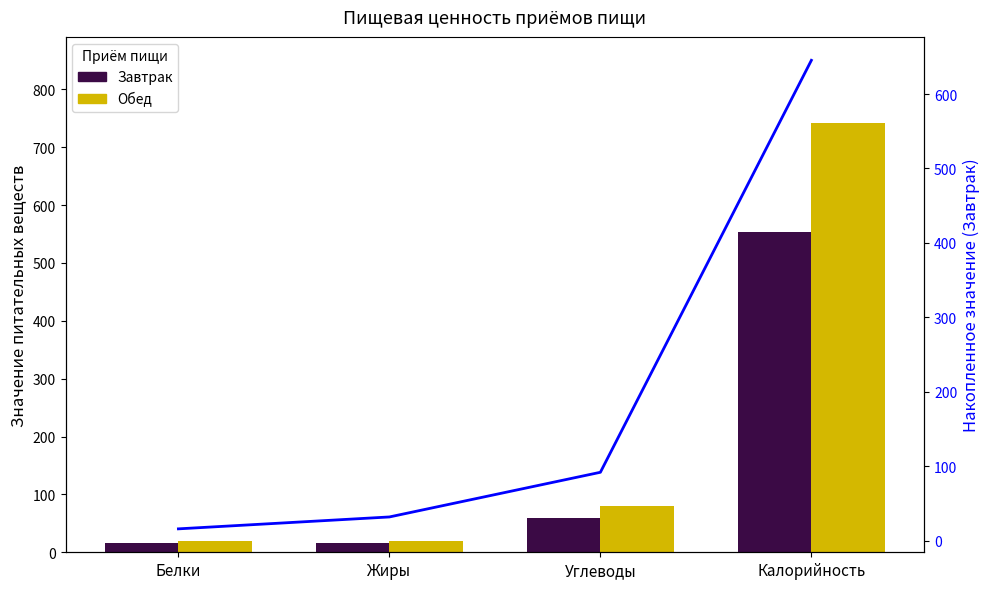

What is the total value across all series at Белки?

36.0